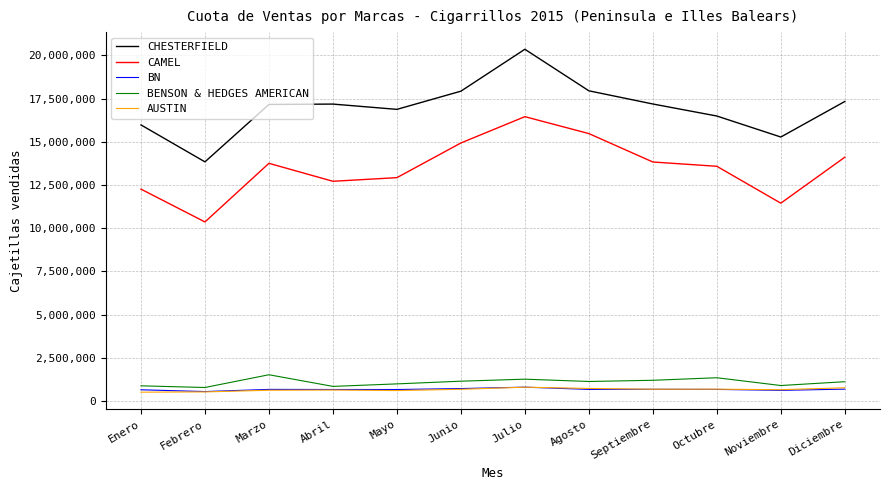

Which category has the lowest value in the CHESTERFIELD series?

Febrero